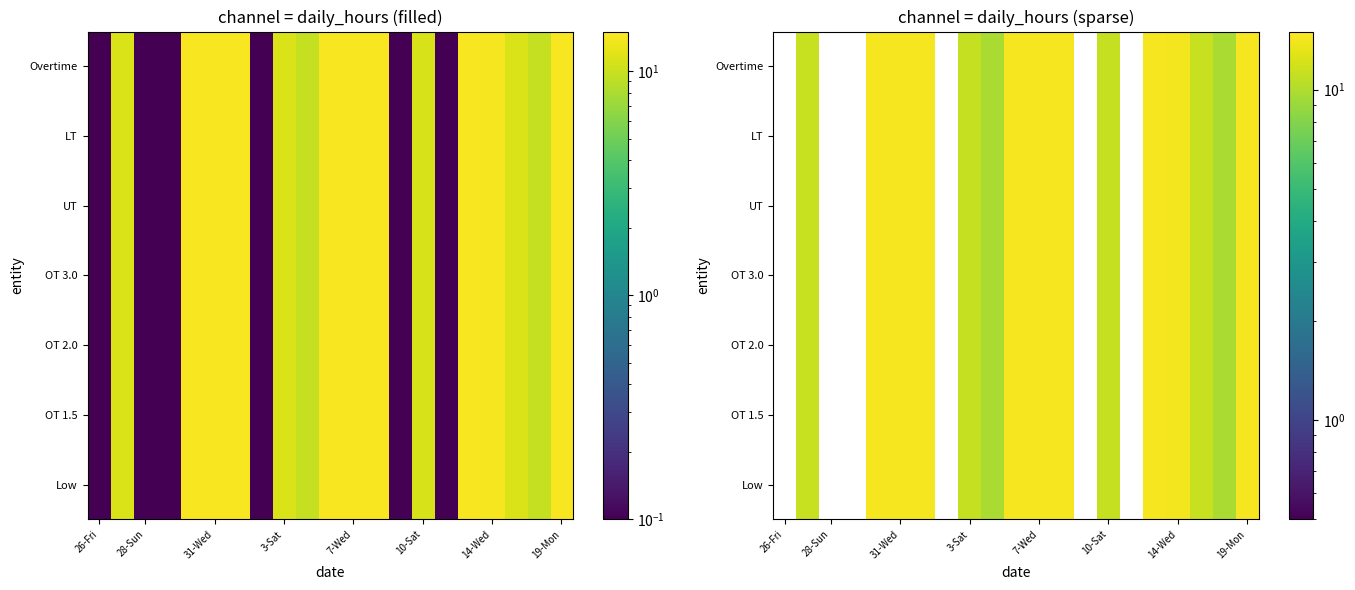

At which category is the sum across all series the highest?

19-Mon